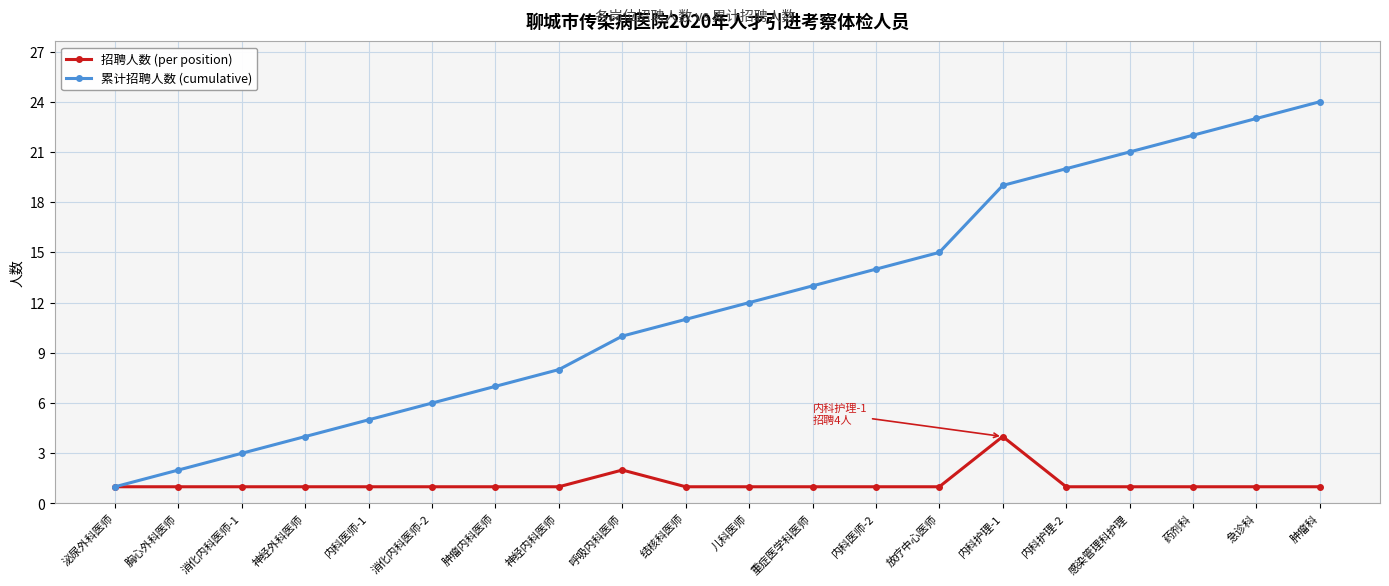

The 累计招聘人数 (cumulative) series shows 15 at 肿瘤科. True or false?

False